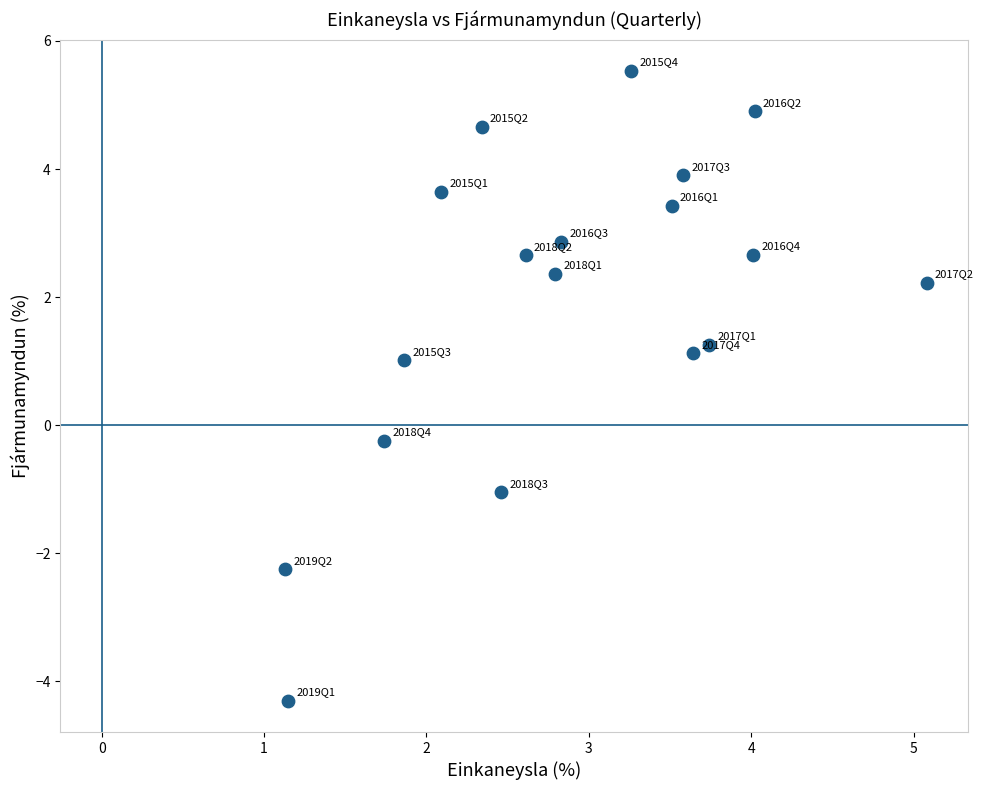

What is the range of Y values (max minus min)?

9.8